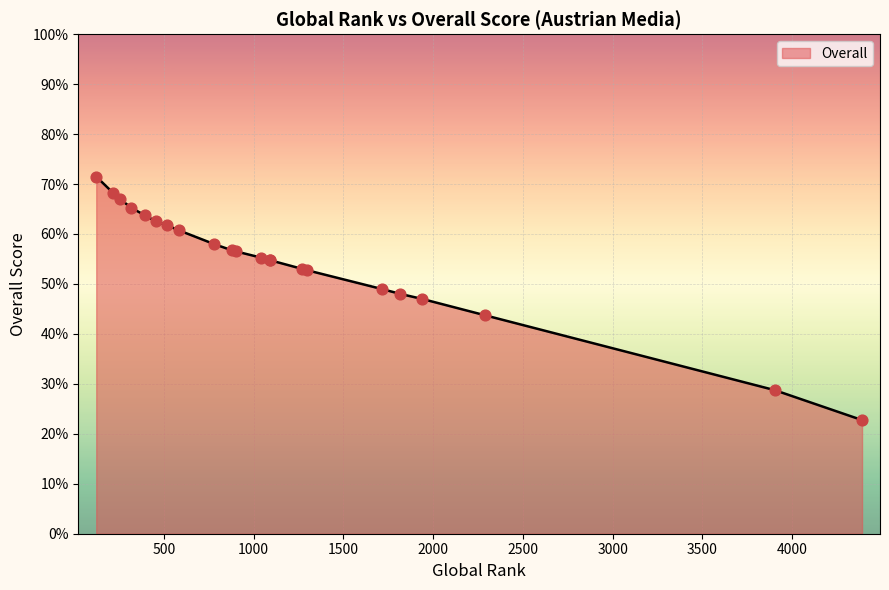

Approximately how many times larger is the value at 878 compared to 779?

1.0